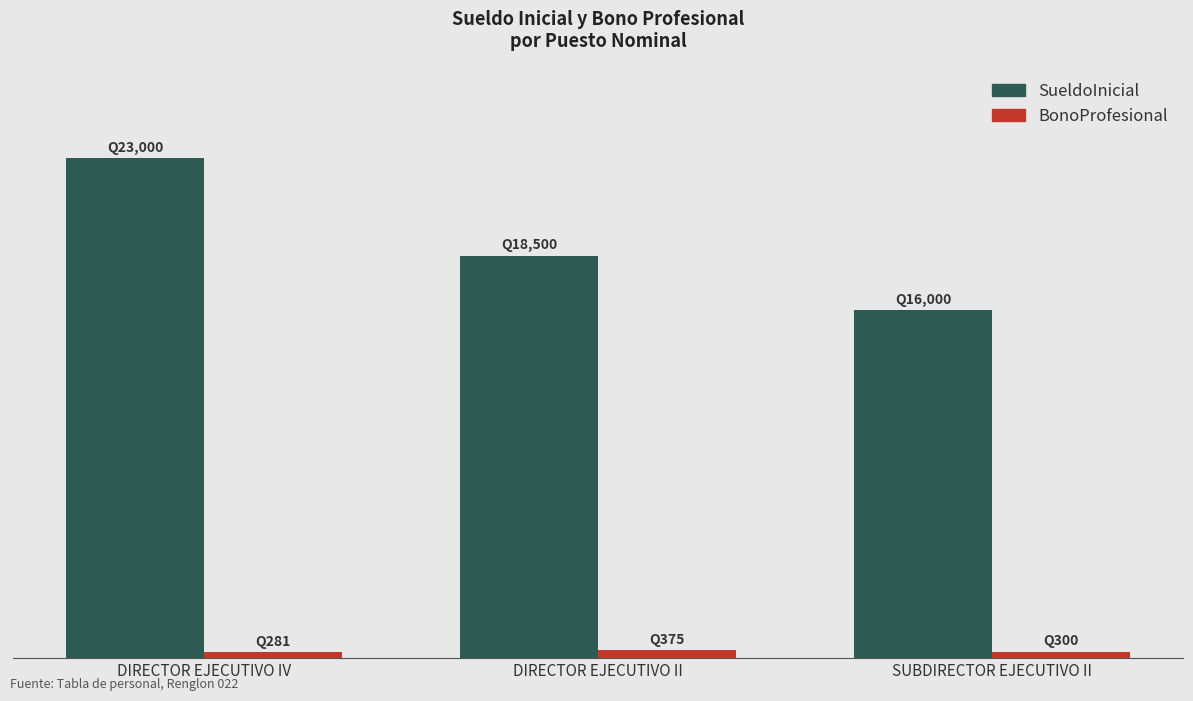

Between DIRECTOR EJECUTIVO IV and DIRECTOR EJECUTIVO II, which series saw the biggest shift?

SueldoInicial